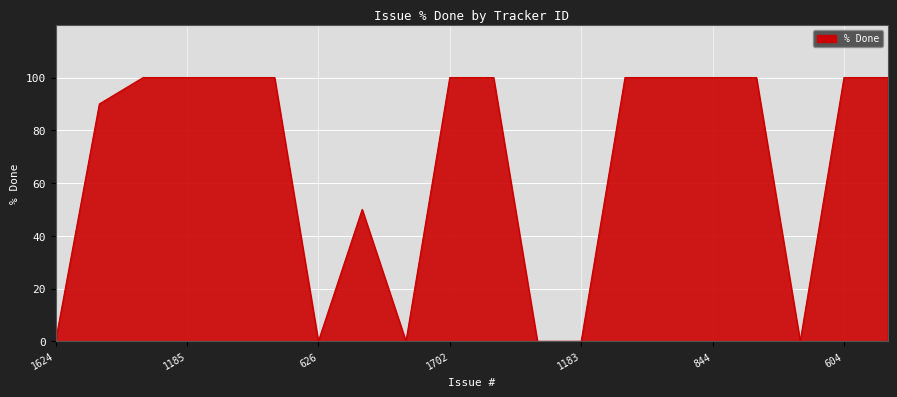

What is the difference between the maximum and minimum values?

100